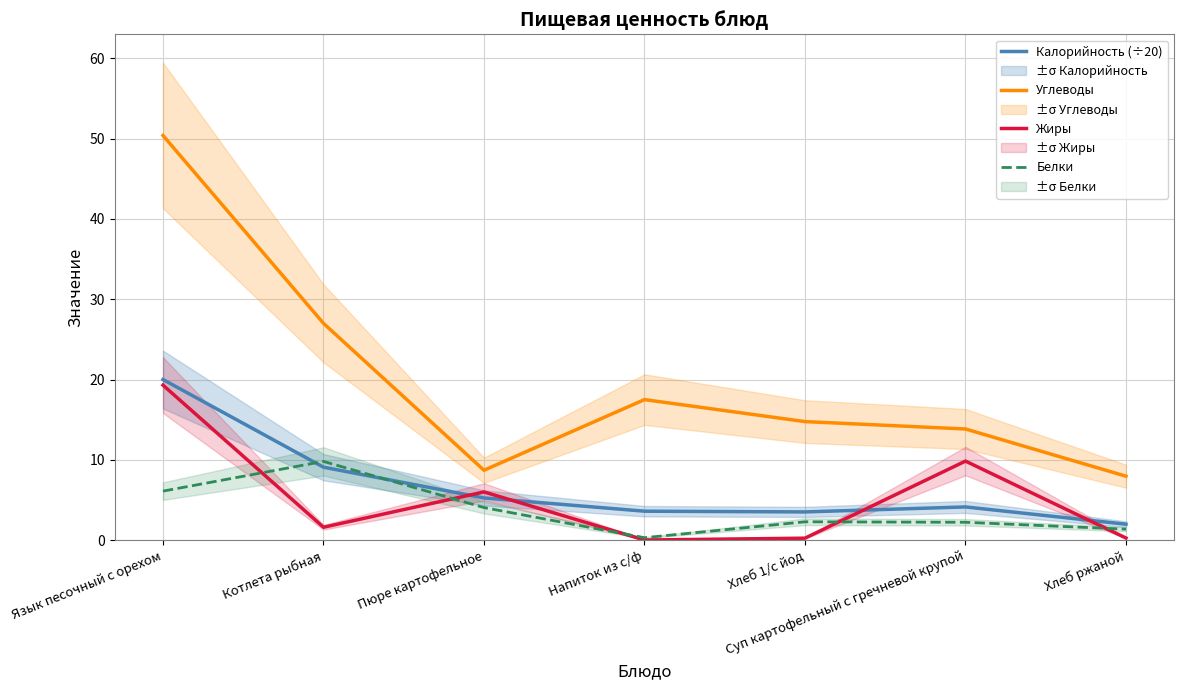

What is the difference between the maximum and second lowest values in the Калорийность (÷20) series?

16.5